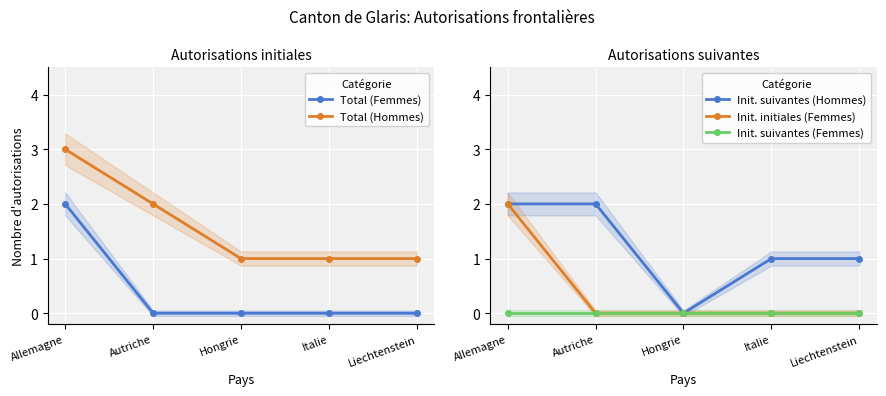

What is the average value of the Init. suivantes (Hommes) series?

1